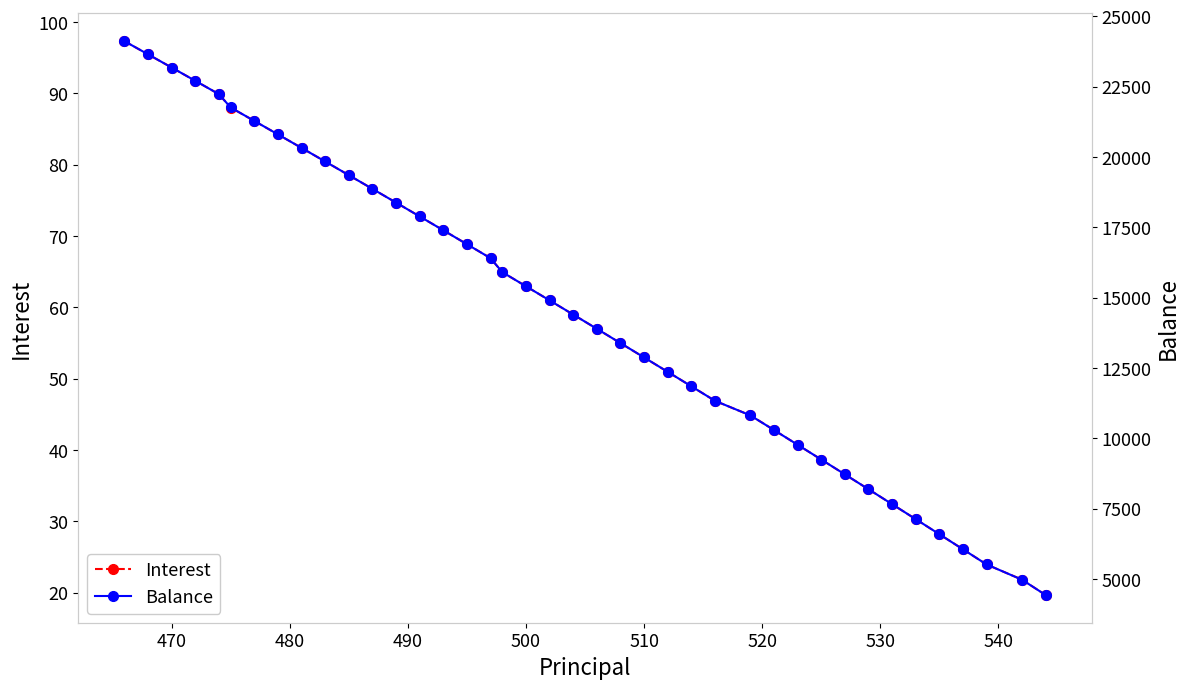

Does the chart have visible grid lines?

No